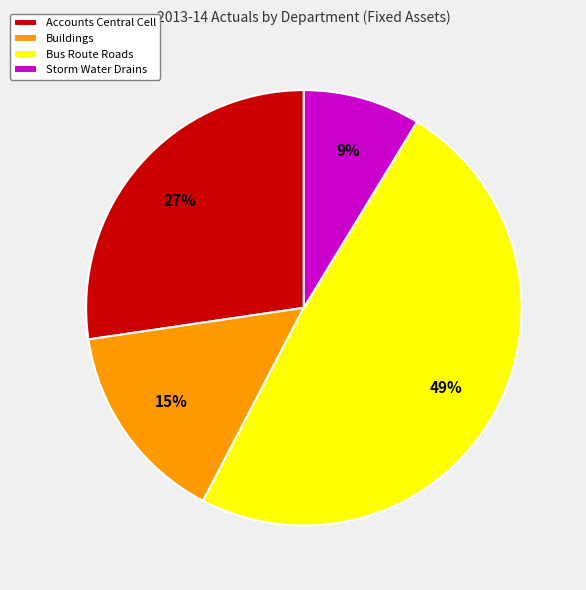

Does Storm Water Drains account for over 50% of the chart?

No